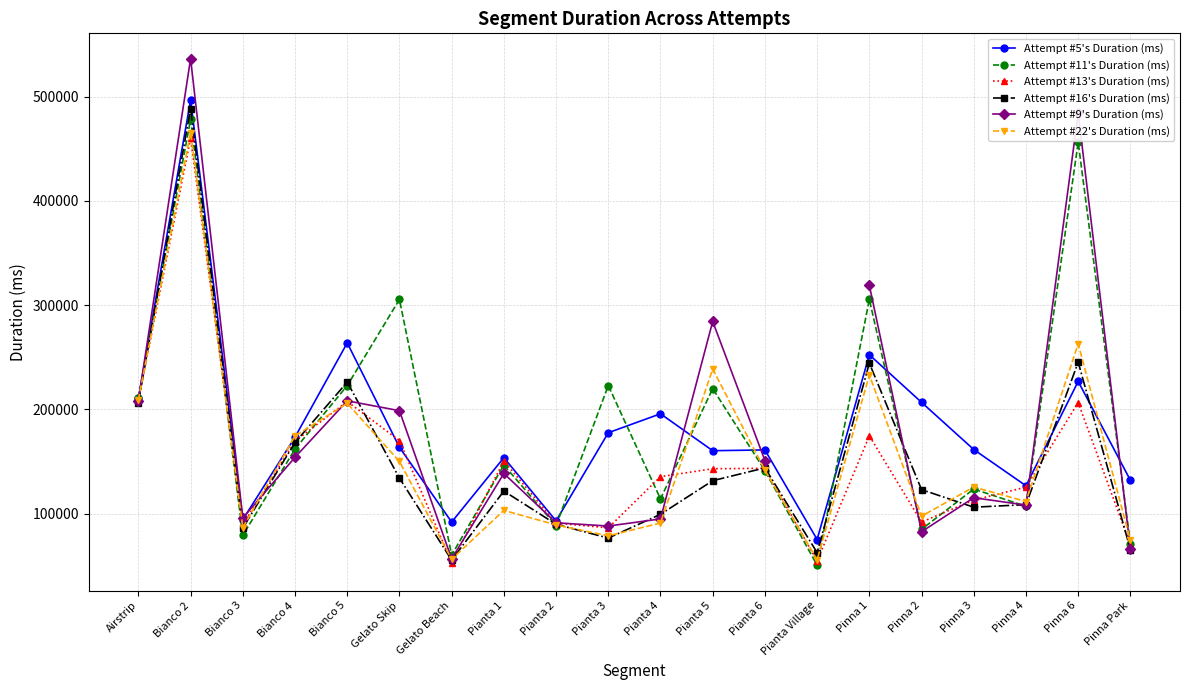

Is it true that Attempt #13's Duration (ms) equals 645346.1 at Bianco 2?

False